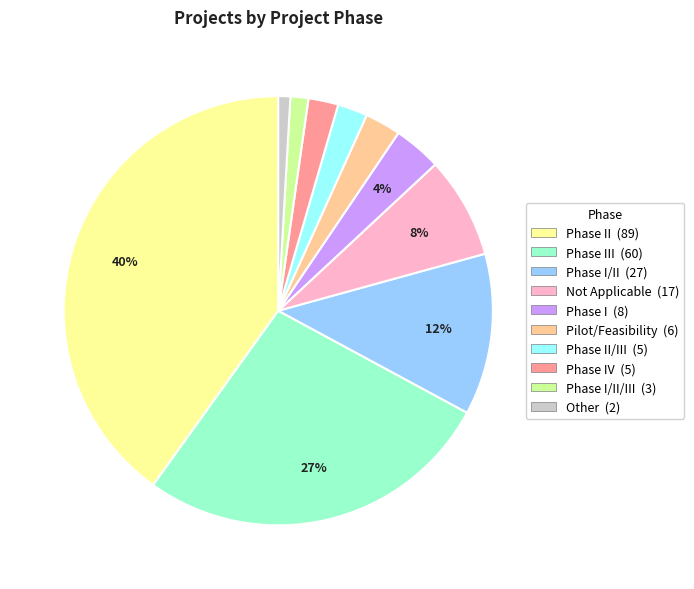

Is there a majority slice in this chart?

No